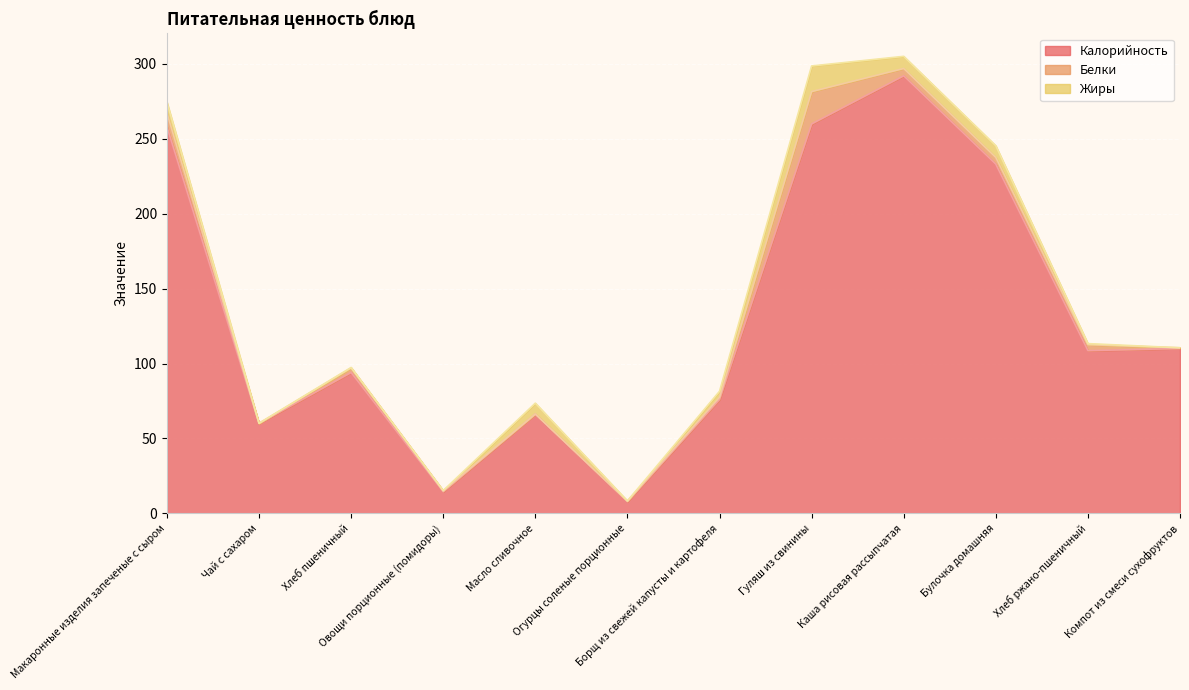

At which category does the chart reach its minimum across all series?

Чай с сахаром